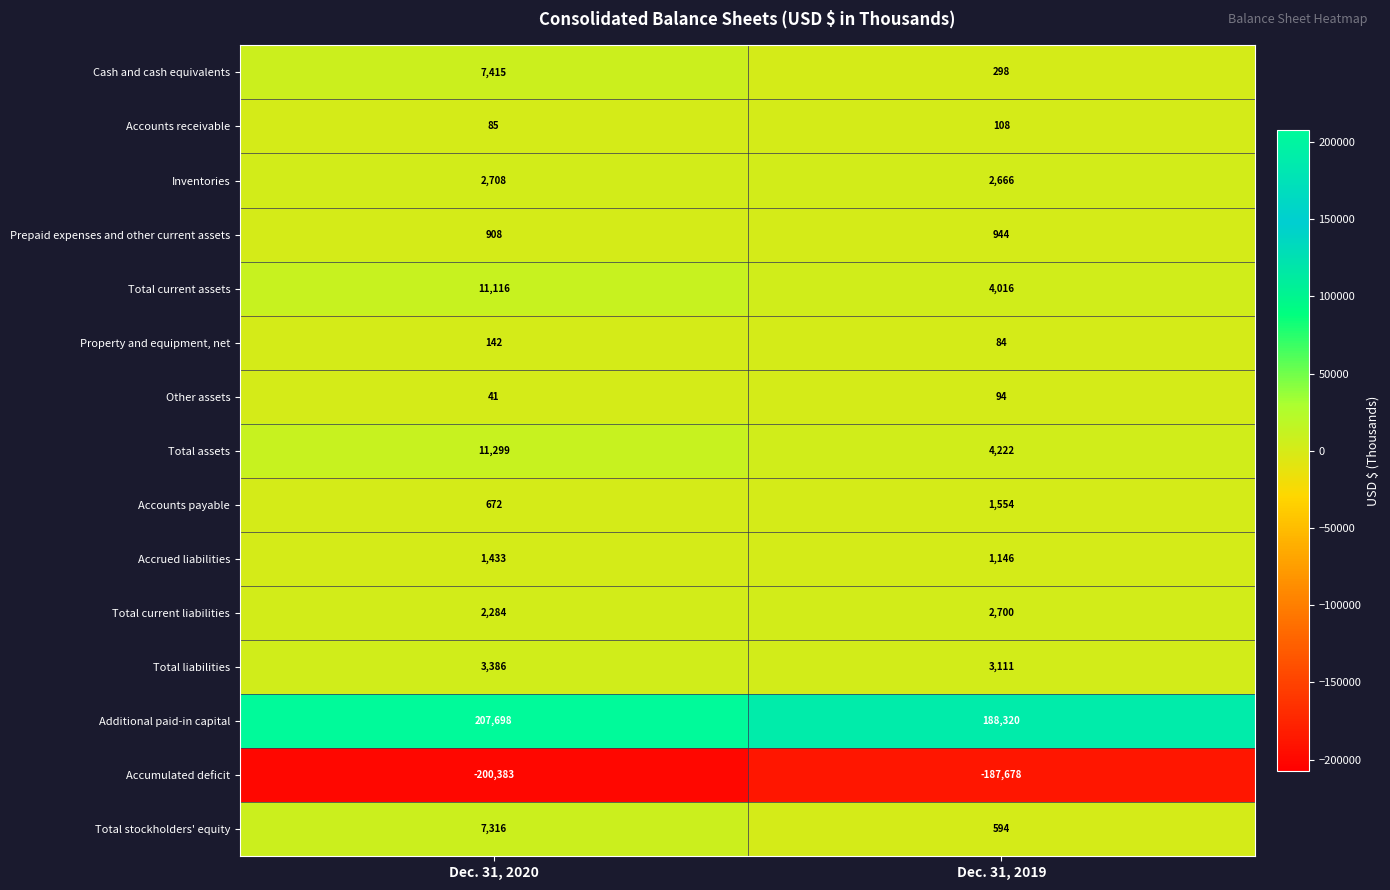

At which category does the chart reach its peak across all series?

Dec. 31, 2020